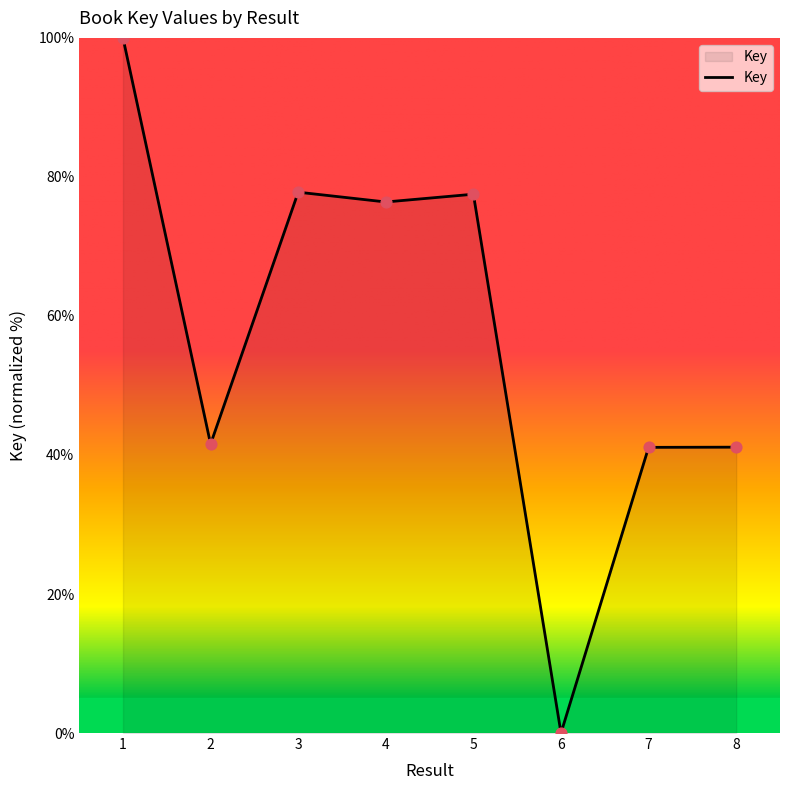

Between 3 and 1, which is larger?

1